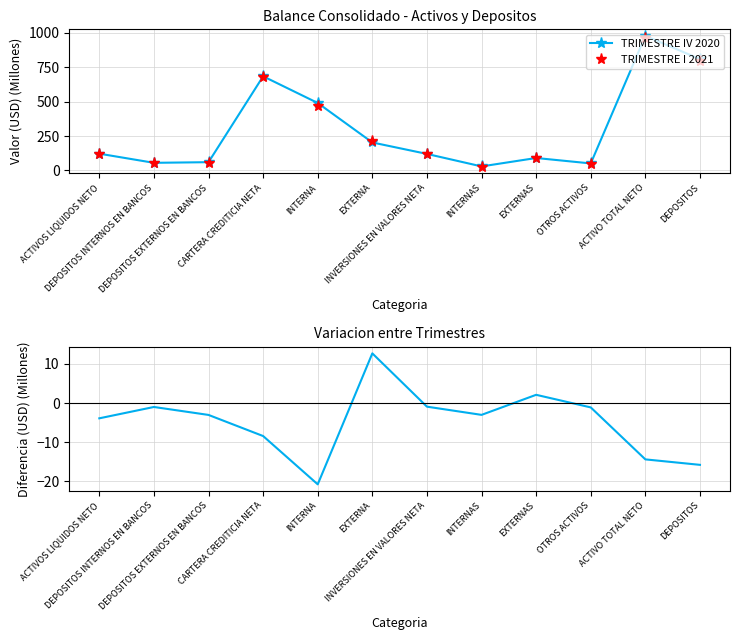

True or false: TRIMESTRE I 2021 and Variacion (Q-I 2021 vs Q-IV 2020) cross at least once.

False